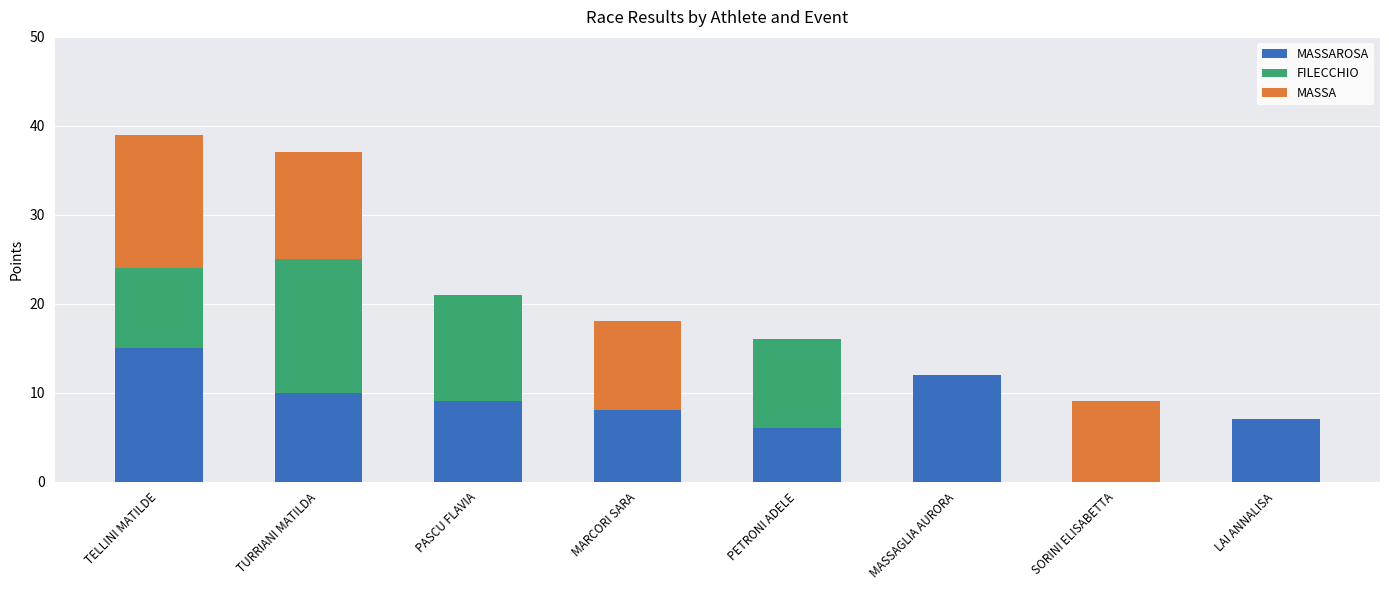

What is the total value across all series at TELLINI MATILDE?

39